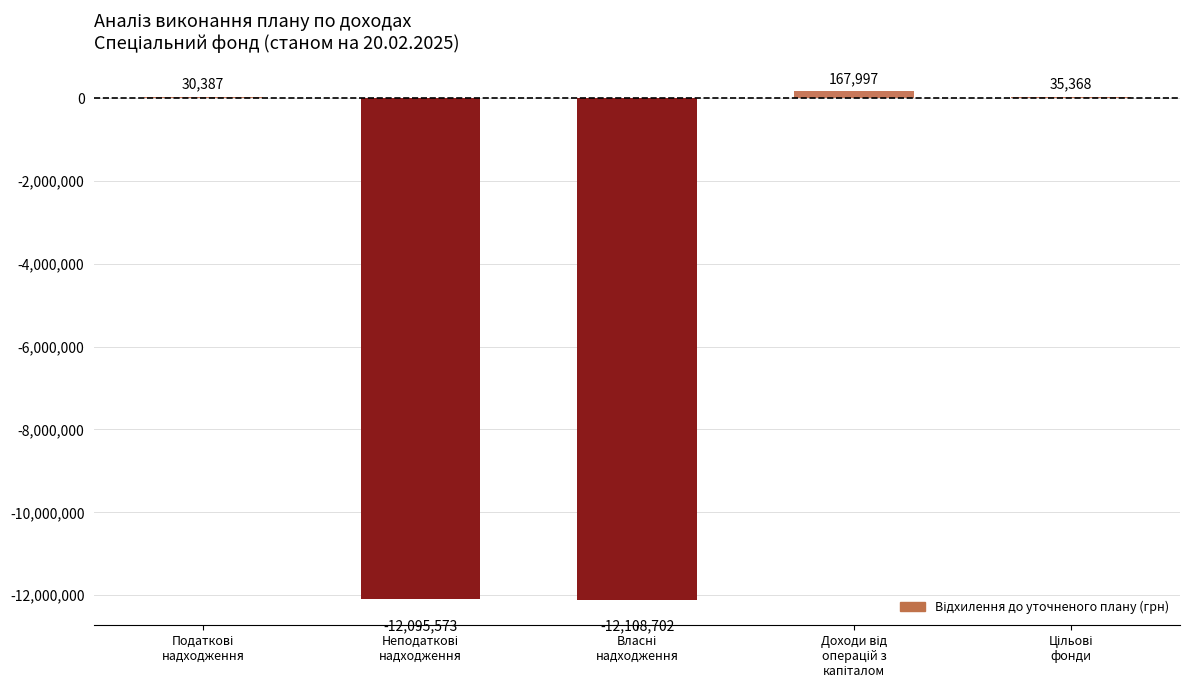

What is the greatest value displayed?

167996.8